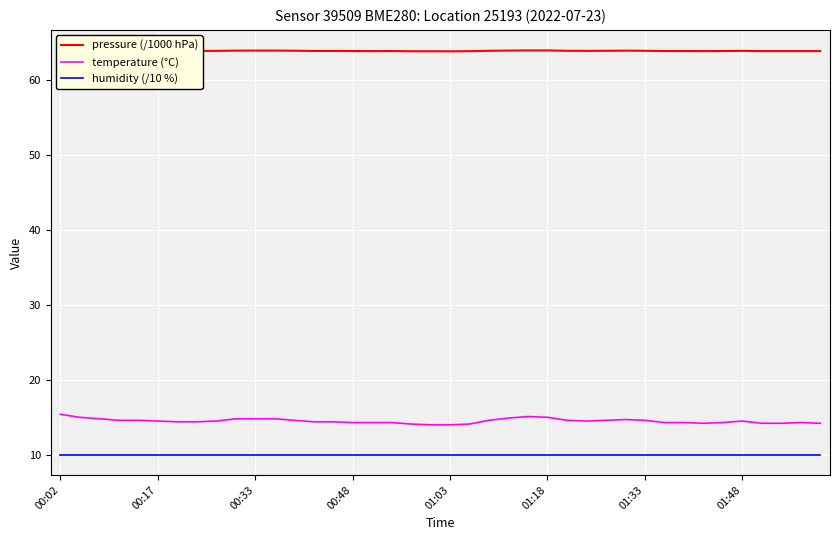

What is the difference between the second highest and second lowest values in the pressure (/1000 hPa) series?

0.1